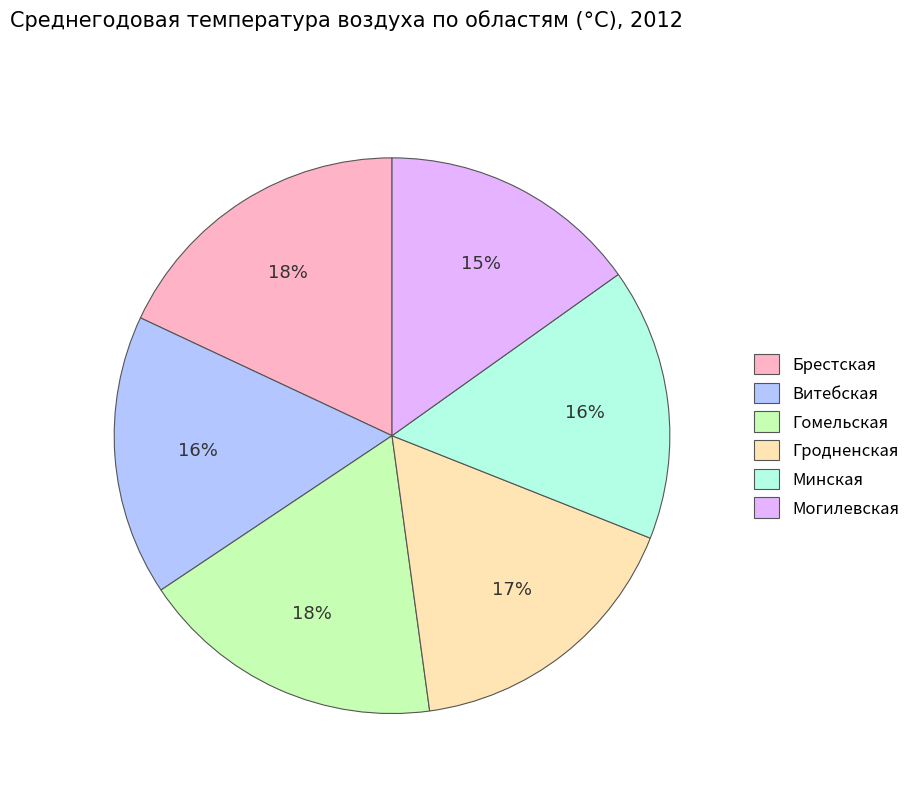

To the nearest percent, what is the difference between the largest and smallest slice percentages?

3%